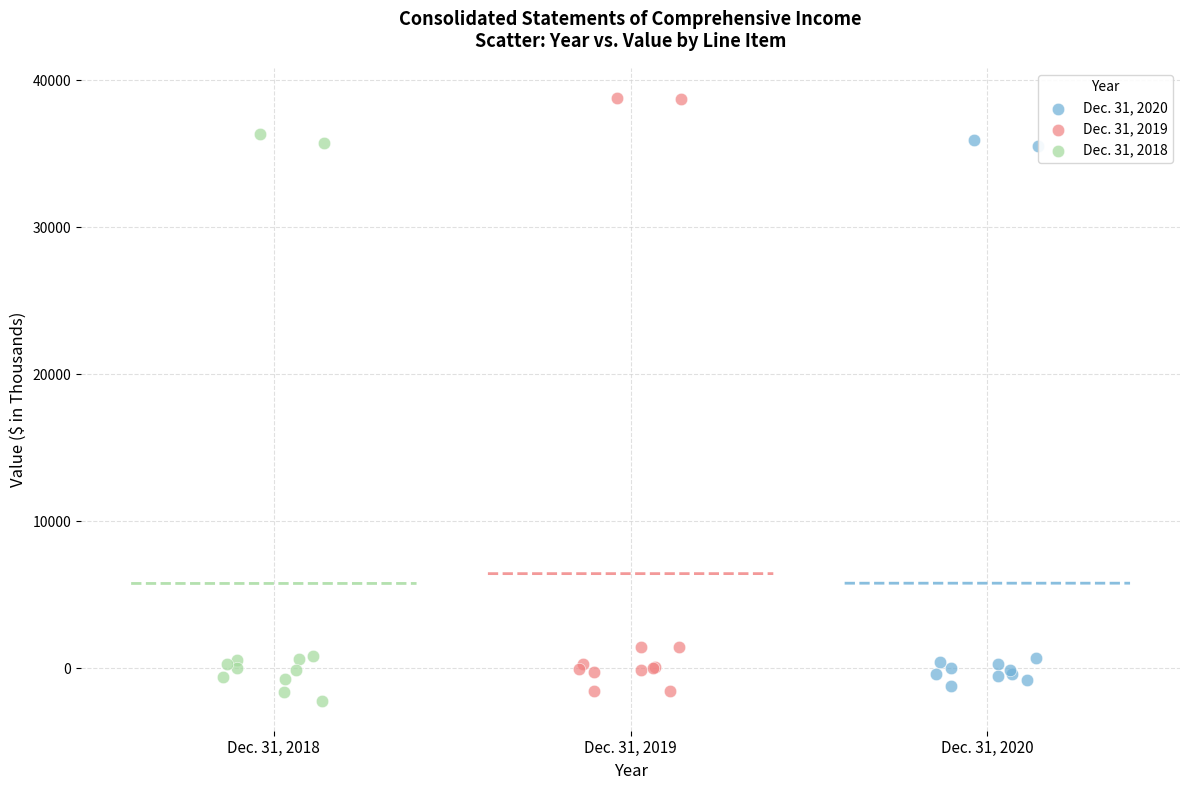

Which series has the largest Y range (max minus min)?

Dec. 31, 2019